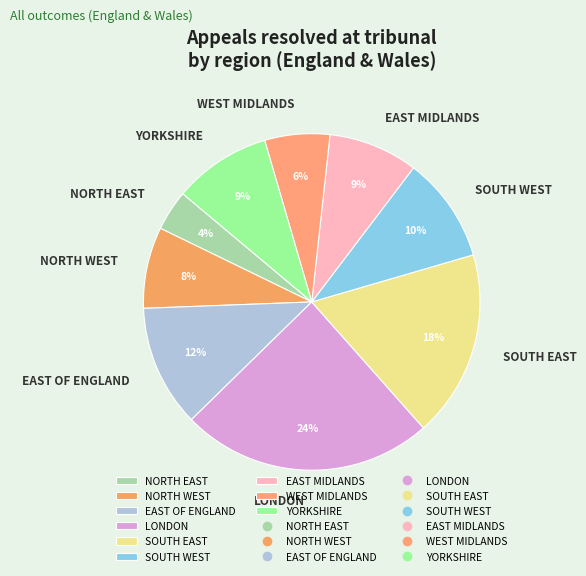

Combined, do WEST MIDLANDS and NORTH EAST account for over 50%?

No